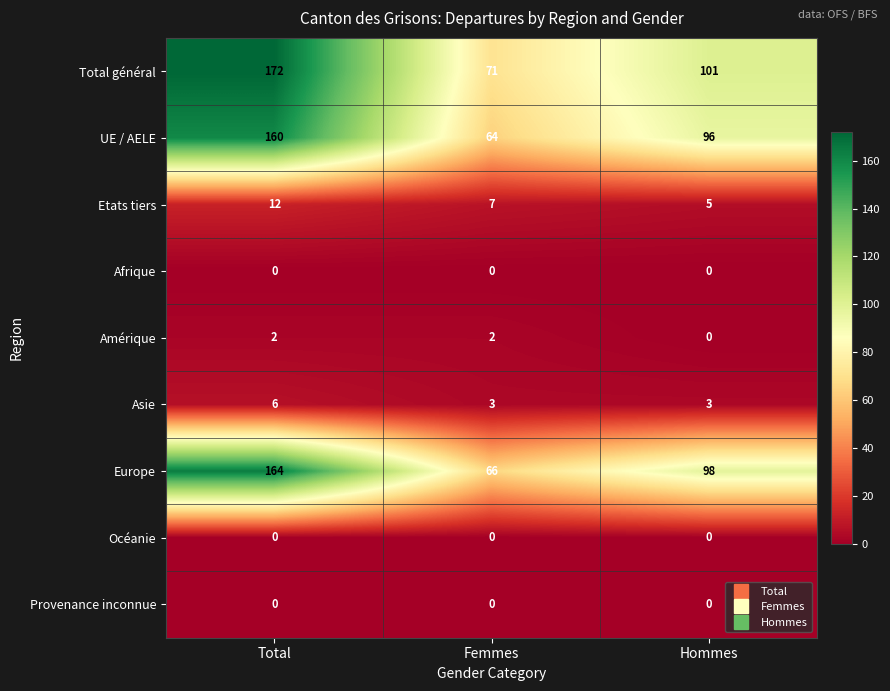

Reading left to right, extract all data points from this chart.

Total général: Total=172	Femmes=71	Hommes=101
UE / AELE: Total=160	Femmes=64	Hommes=96
Etats tiers: Total=12	Femmes=7	Hommes=5
Afrique: Total=0	Femmes=0	Hommes=0
Amérique: Total=2	Femmes=2	Hommes=0
Asie: Total=6	Femmes=3	Hommes=3
Europe: Total=164	Femmes=66	Hommes=98
Océanie: Total=0	Femmes=0	Hommes=0
Provenance inconnue: Total=0	Femmes=0	Hommes=0